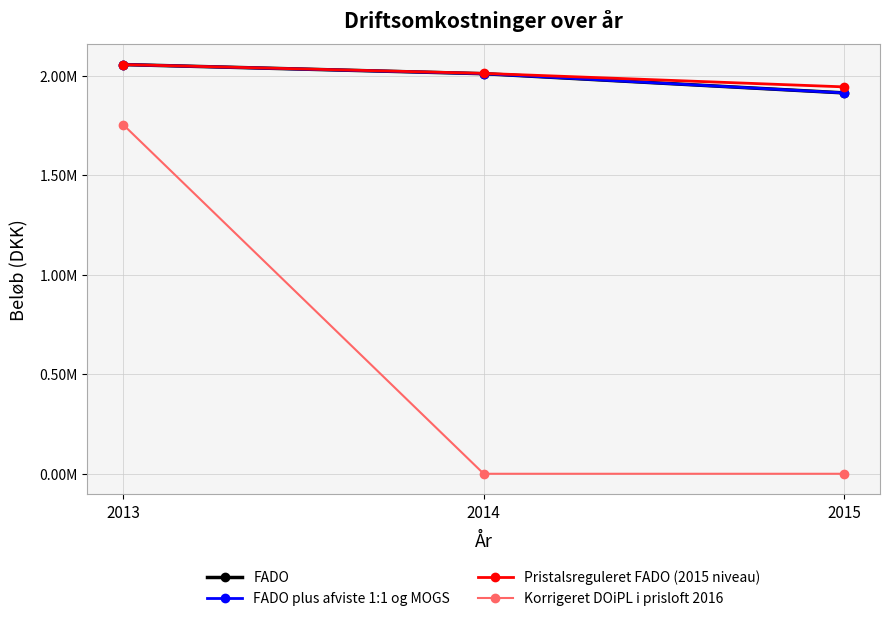

Is this an area chart (filled region under the line)?

No